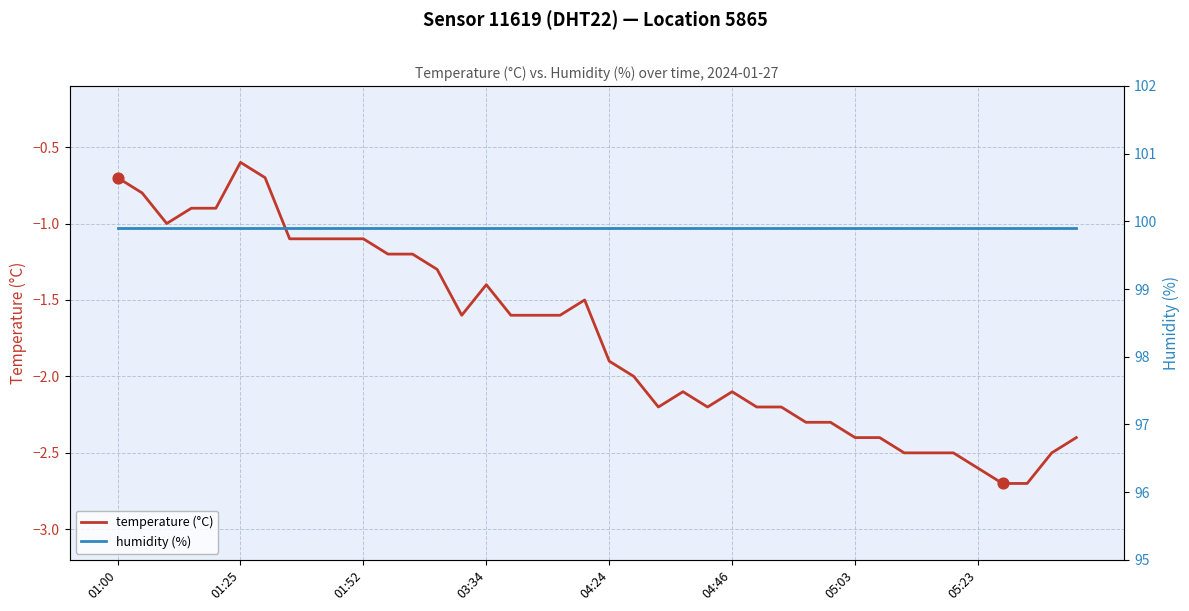

What is the total value across all series at 24?

97.7